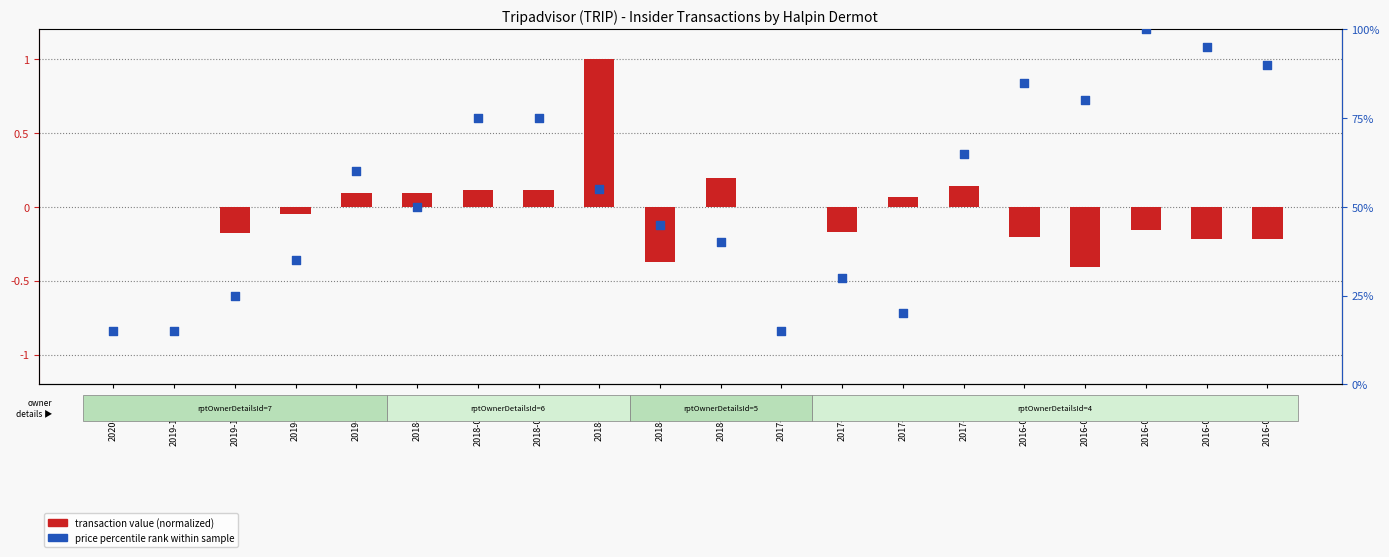

Which series contains the lowest Y value?

transaction value (normalized)